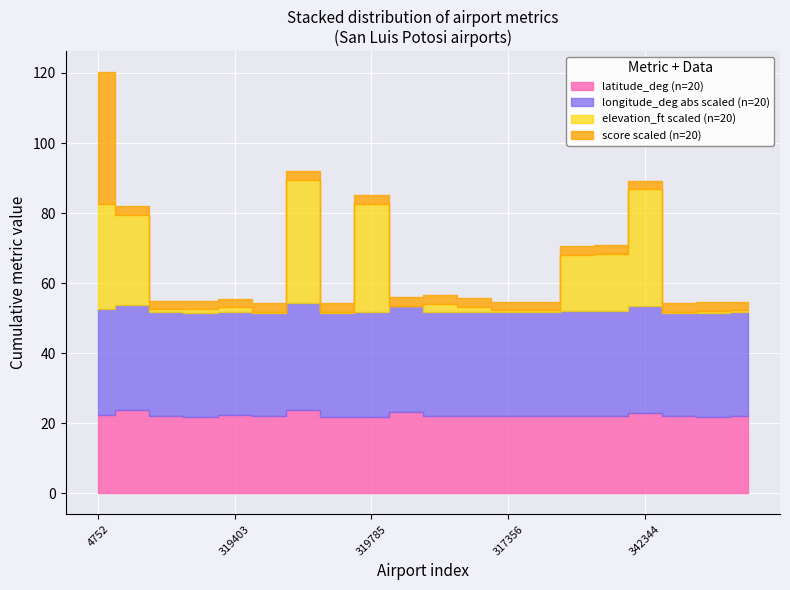

Rank the categories by latitude_deg value from highest to lowest.

319404, 4909, 337620, 342344, 319403, 4752, 317356, 319409, 319402, 317357, 322826, 4759, 4878, 4868, 319408, 319405, 319407, 319410, 317358, 319785